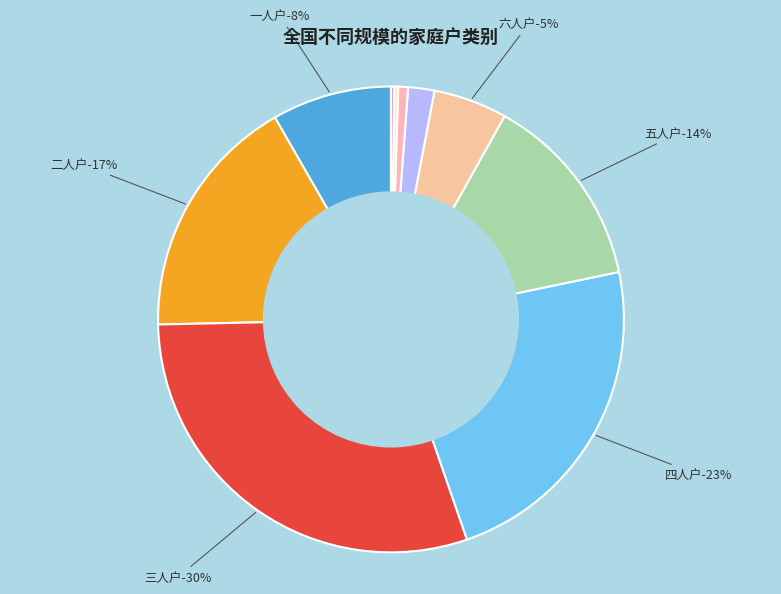

Is 一人户 the majority of the pie?

No